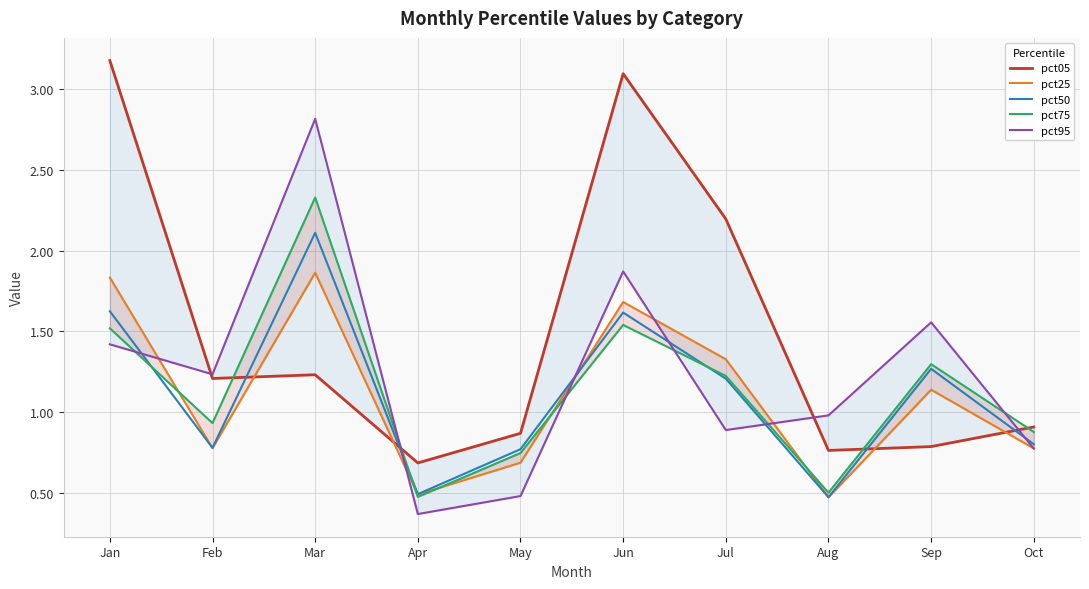

What is the minimum value shown in the chart?

0.4